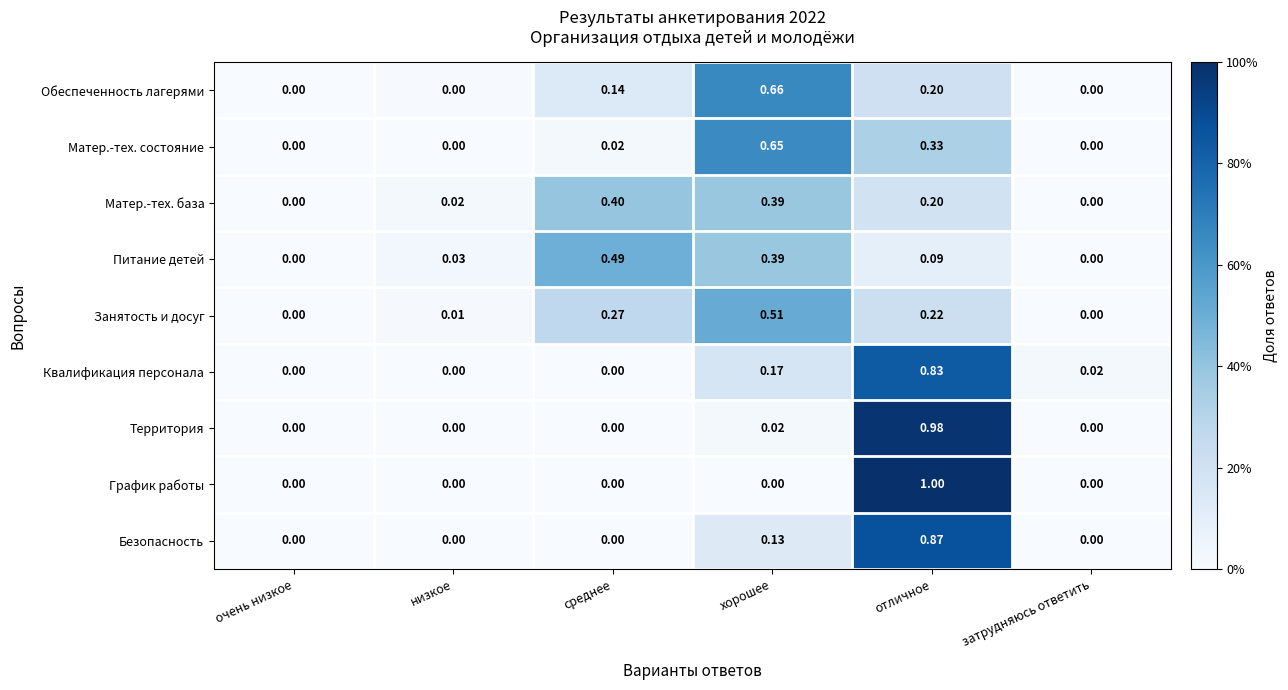

Which series has the largest total across all categories?

Квалификация персонала